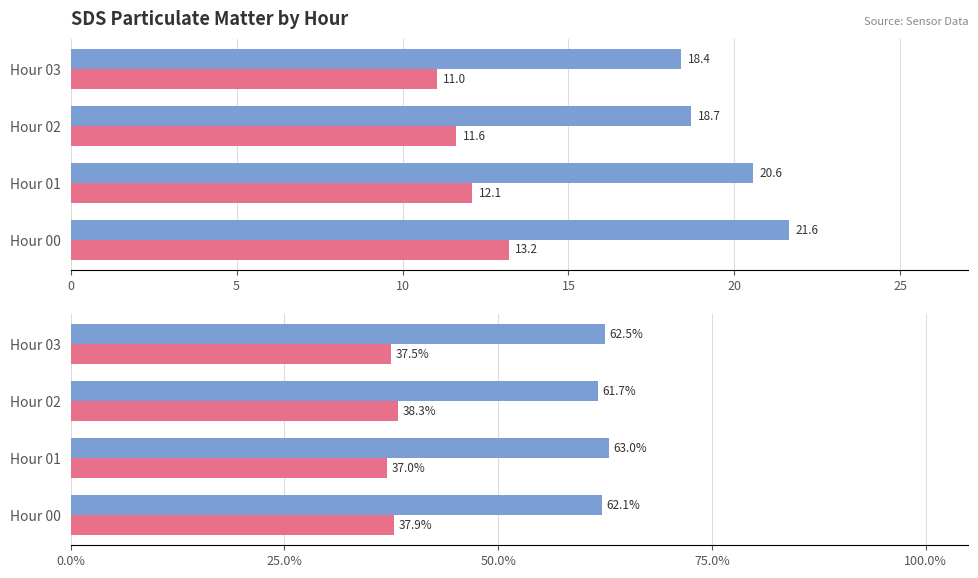

The SDS_P1 series shows 21.2 at Hour 03. True or false?

False